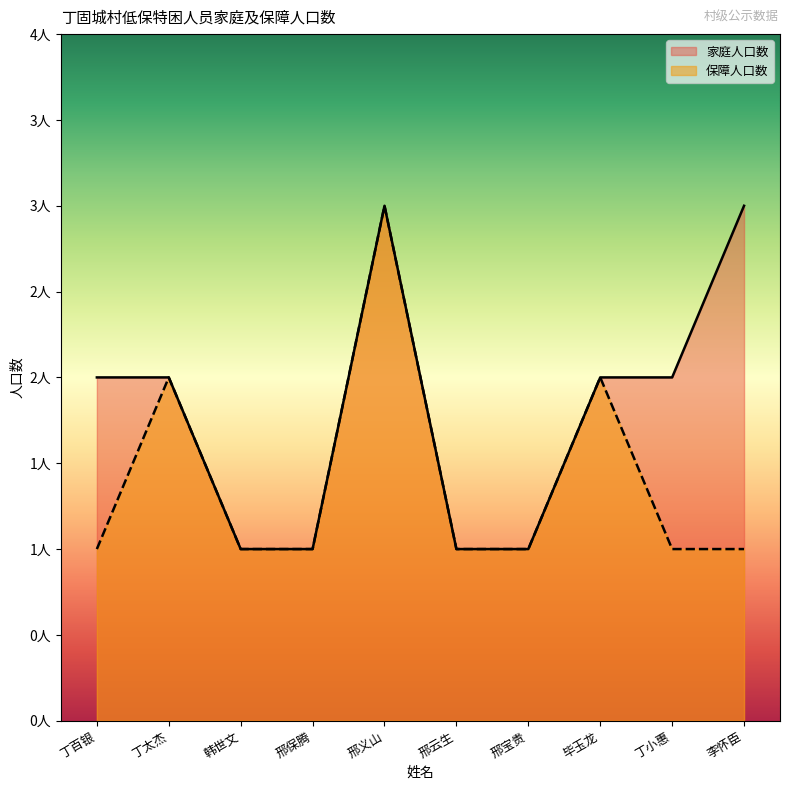

Which series changed the most between 邢保腾 and 毕玉龙?

家庭人口数